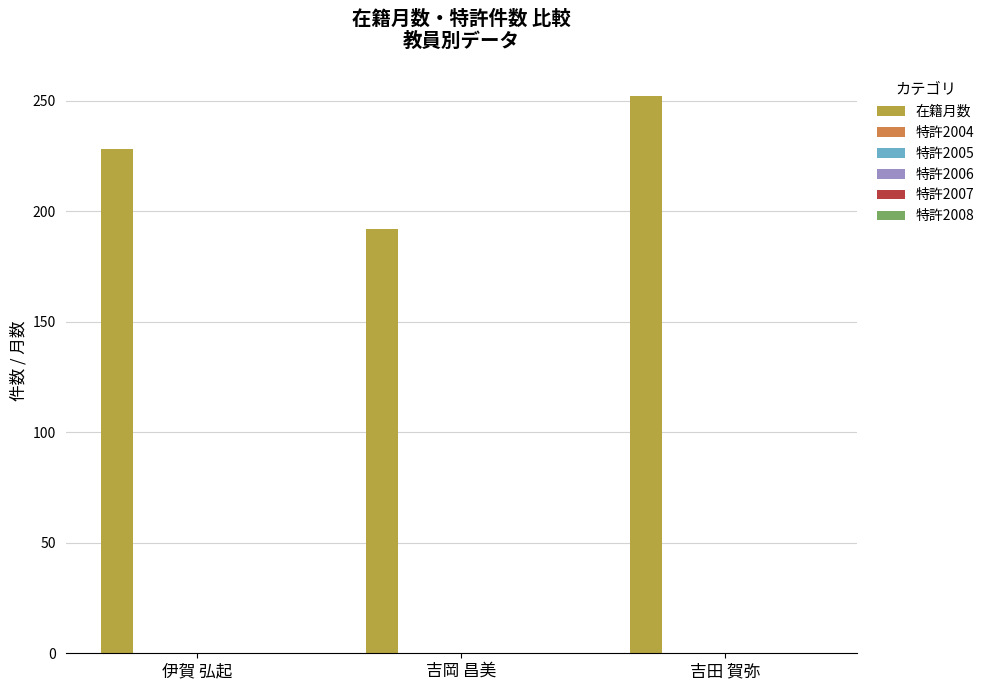

How many series are shown in this chart?

1